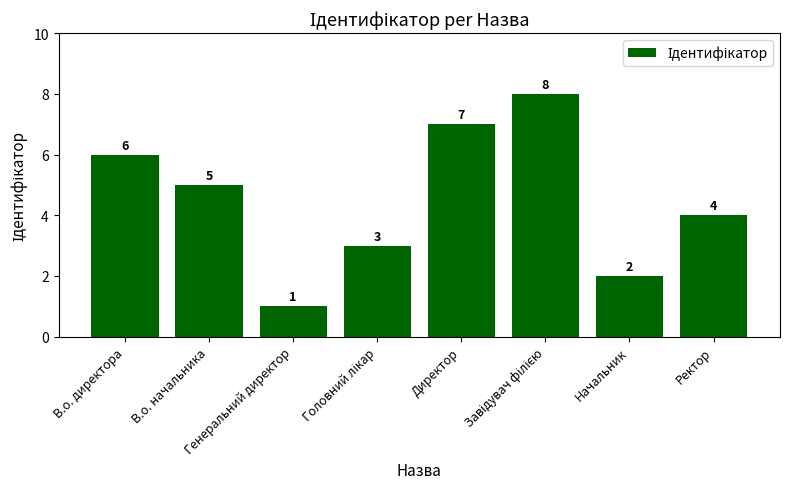

What is the greatest value displayed?

8